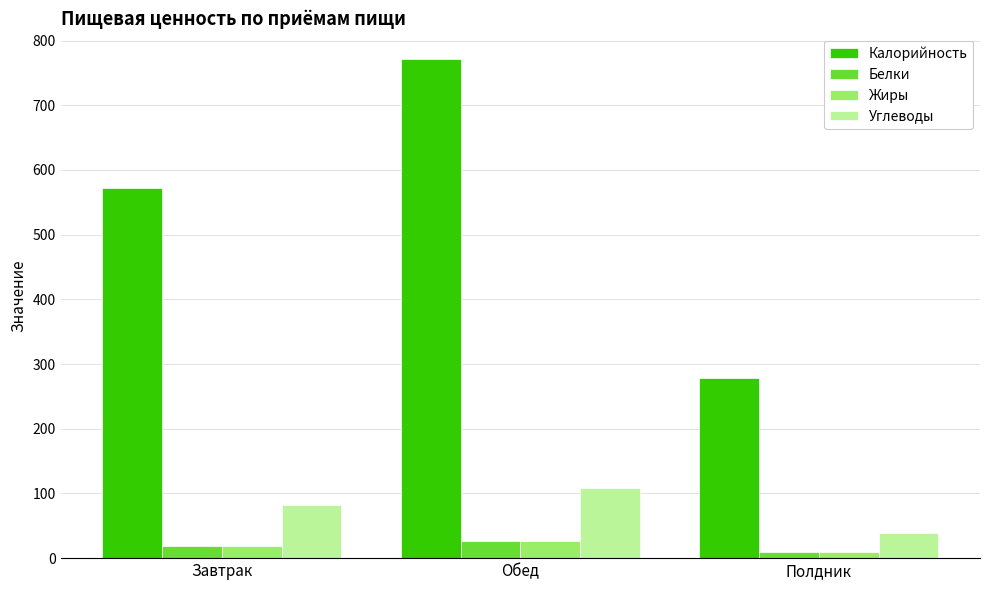

The value of Углеводы at Полдник is 38.5. True or false?

True